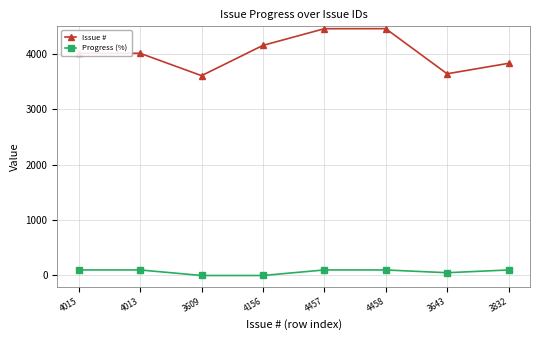

Which series has the widest spread of values?

Issue #